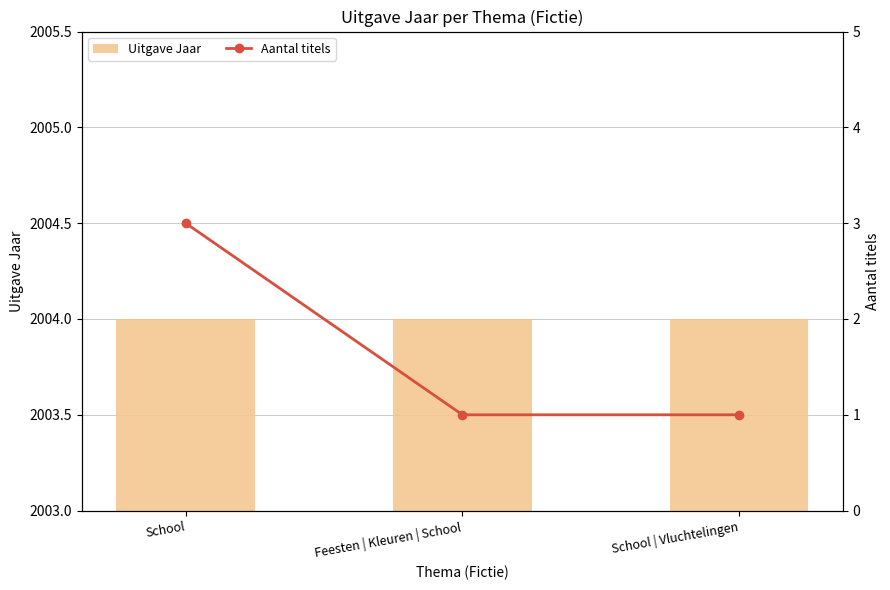

How many data points in Aantal titels are above 1?

1